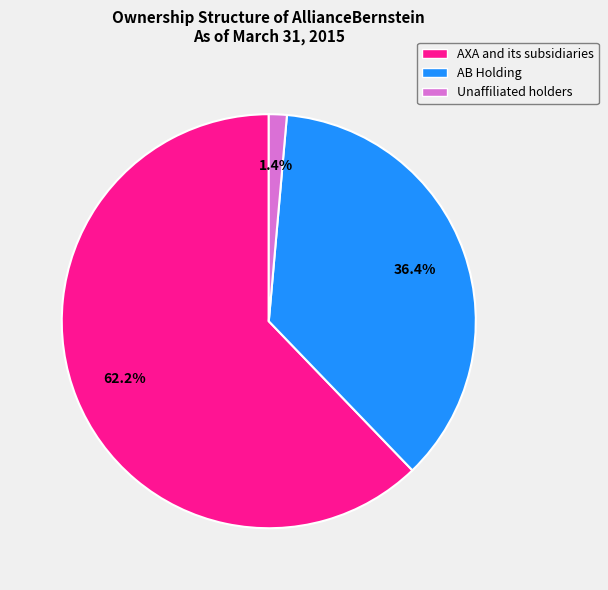

Which category has the smallest portion of the pie?

Unaffiliated holders